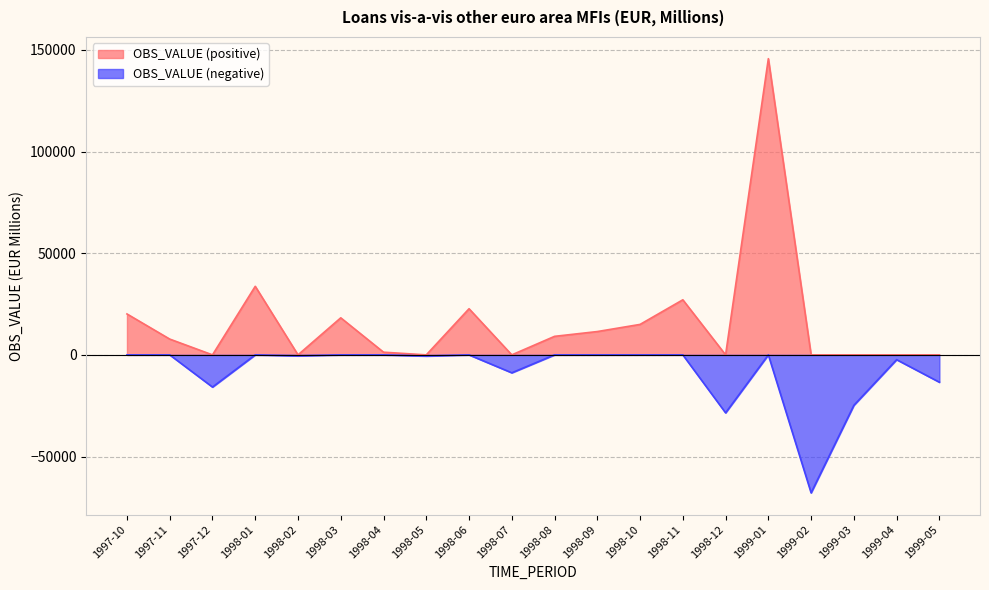

Reading left to right, list all the values displayed in this chart.

1997-10=20131.4	1997-11=7766.3	1997-12=-15841.2	1998-01=33729.7	1998-02=-485.8	1998-03=18226.2	1998-04=1318.5	1998-05=-573.7	1998-06=22699.3	1998-07=-8821.8	1998-08=9114.5	1998-09=11471.4	1998-10=14986.1	1998-11=27094.7	1998-12=-28517.4	1999-01=145717.0	1999-02=-67883.4	1999-03=-24812.4	1999-04=-2365.5	1999-05=-13450.2